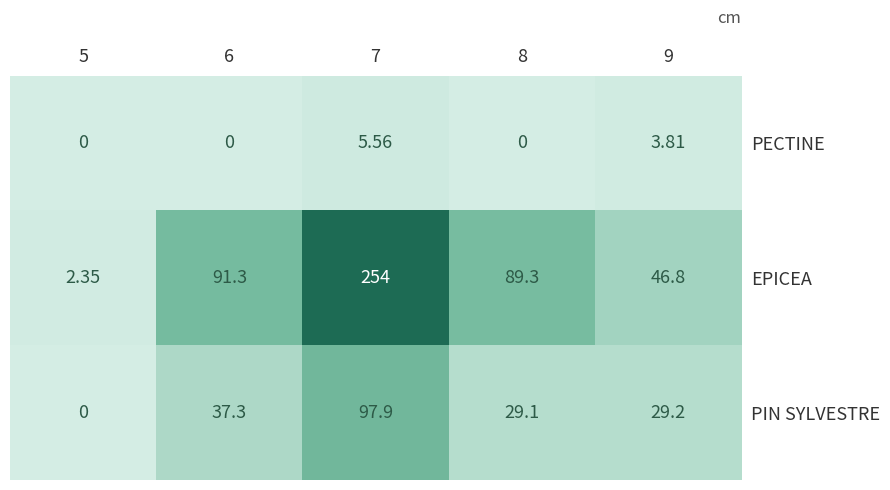

Between 7 and 9, which series saw the biggest shift?

EPICEA